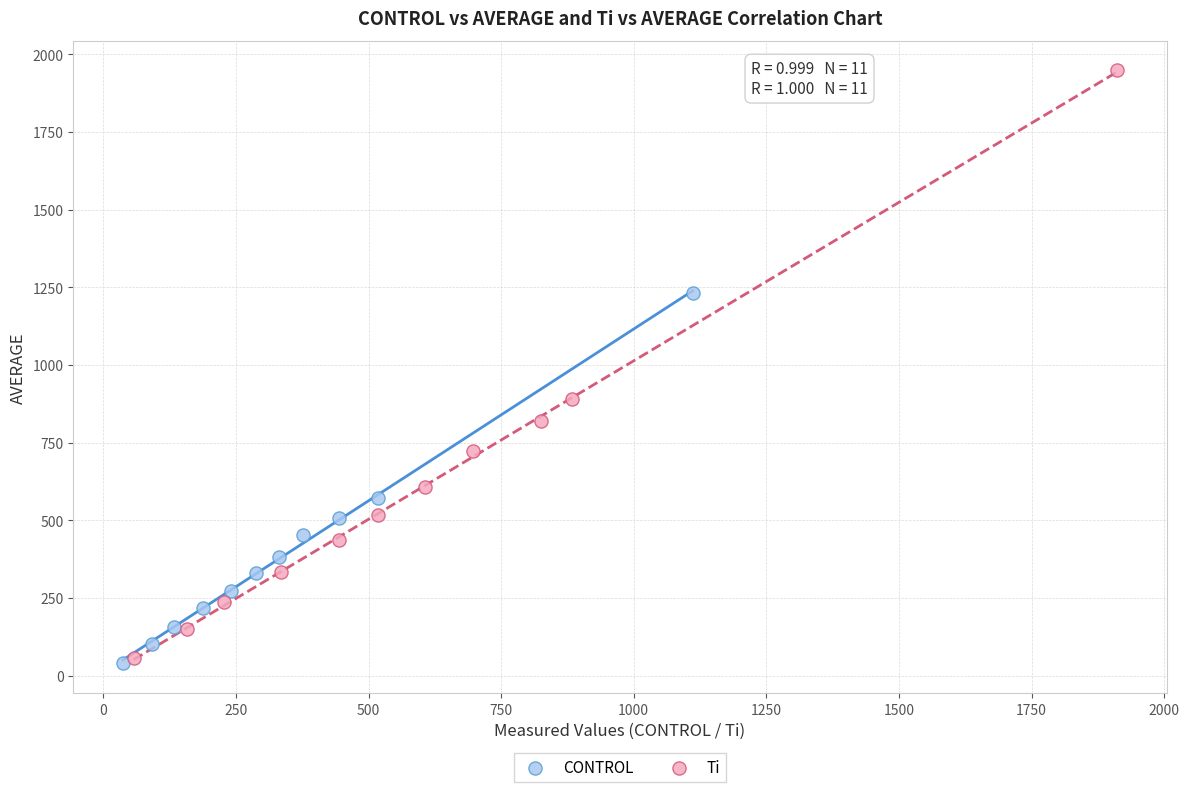

Which series has the widest spread of Y values?

Ti